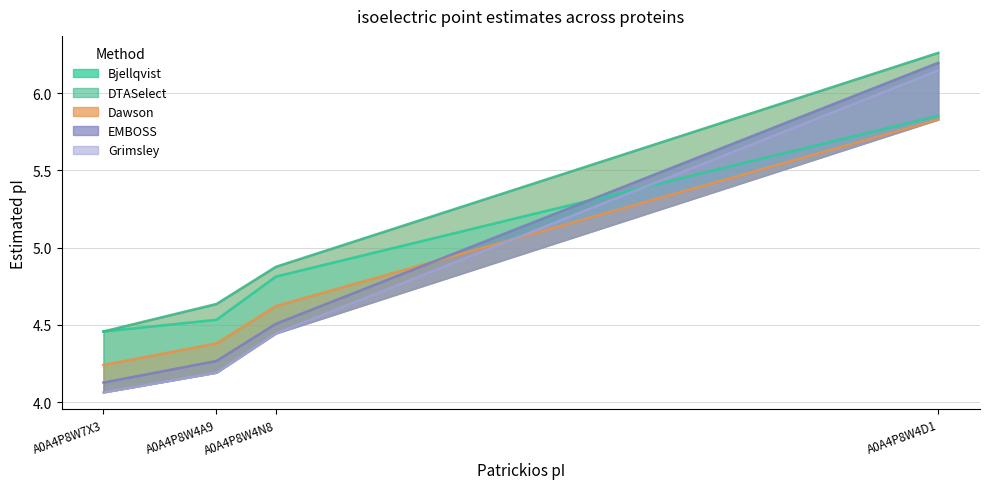

What is the sum of the DTASelect values at A0A4P8W7X3 and A0A4P8W4D1?

10.7